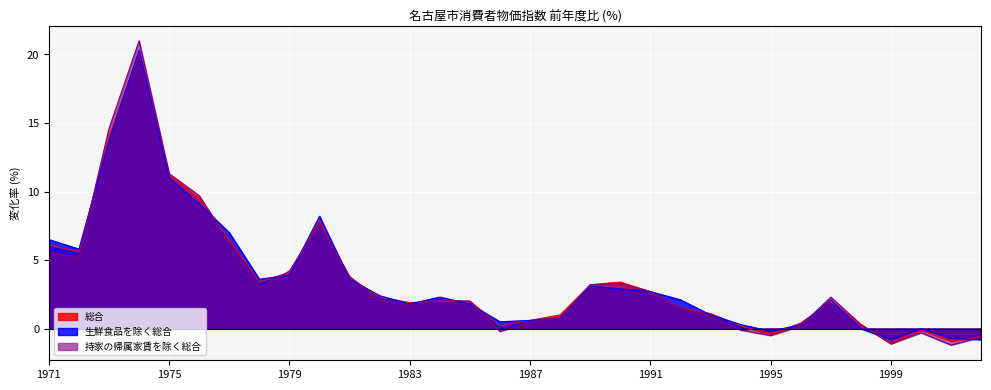

What are all the series names shown in the legend?

総合, 生鮮食品を除く総合, 持家の帰属家賃を除く総合